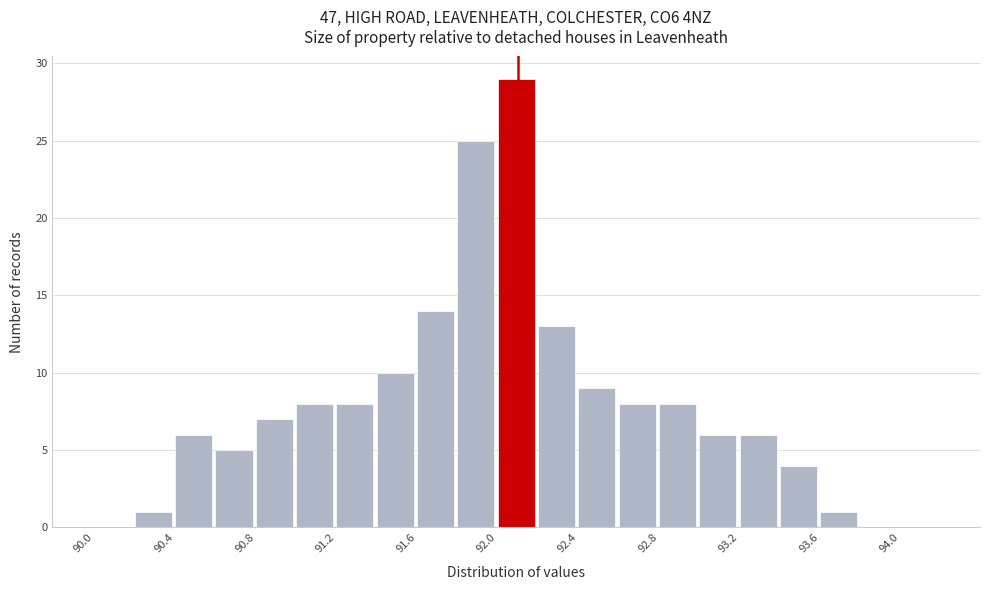

Reading left to right, transcribe this chart: for each bar, give the range it covers on the x-axis and its height. The values are not printed on the chart, so give them approximately, as read against the axis.

90.0 to 90.2: 0
90.2 to 90.4: 1
90.4 to 90.6: 6
90.6 to 90.8: 5
90.8 to 91.0: 7
91.0 to 91.2: 8
91.2 to 91.4: 8
91.4 to 91.6: 10
91.6 to 91.8: 14
91.8 to 92.0: 25
92.0 to 92.2: 29
92.2 to 92.4: 13
92.4 to 92.6: 9
92.6 to 92.8: 8
92.8 to 93.0: 8
93.0 to 93.2: 6
93.2 to 93.4: 6
93.4 to 93.6: 4
93.6 to 93.8: 1
93.8 to 94.0: 0
94.0 to 94.2: 0